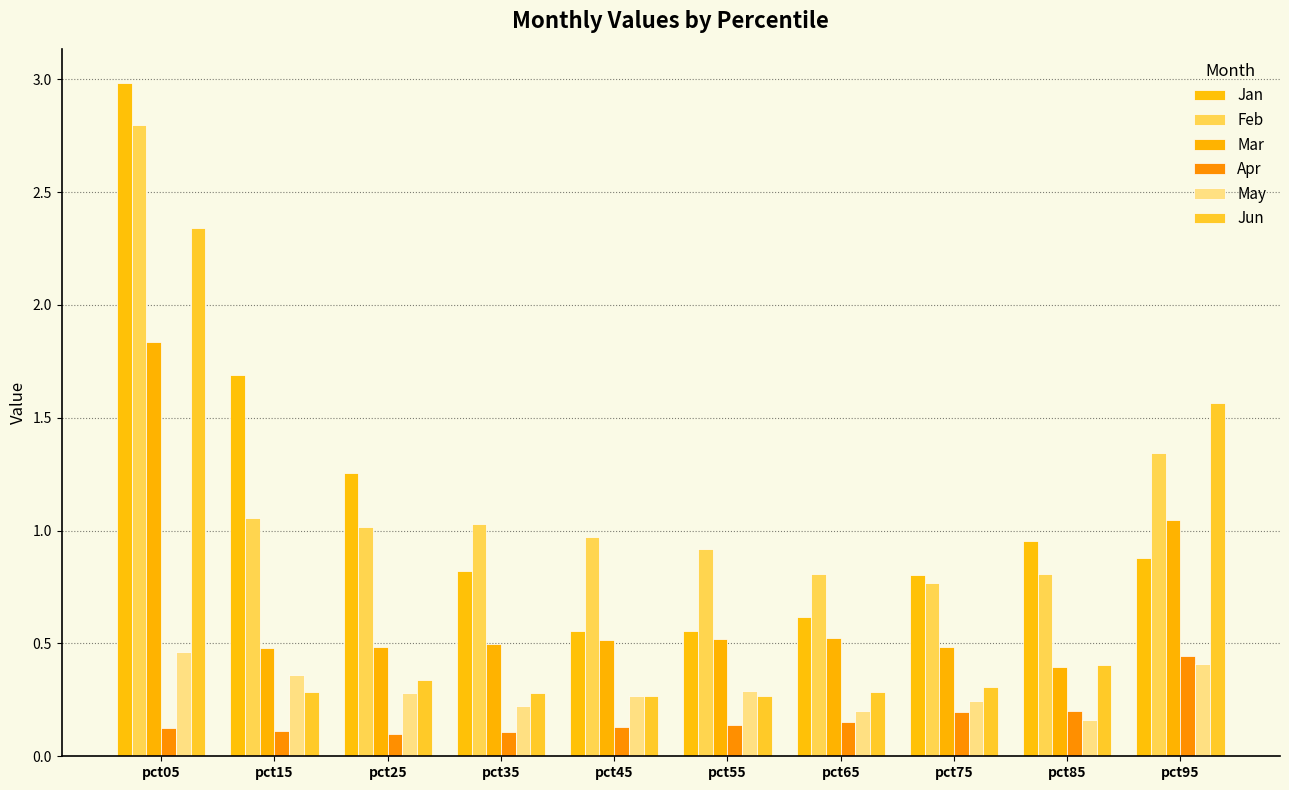

At pct65, list the series in order from largest to smallest.

Feb, Jan, Mar, Jun, May, Apr